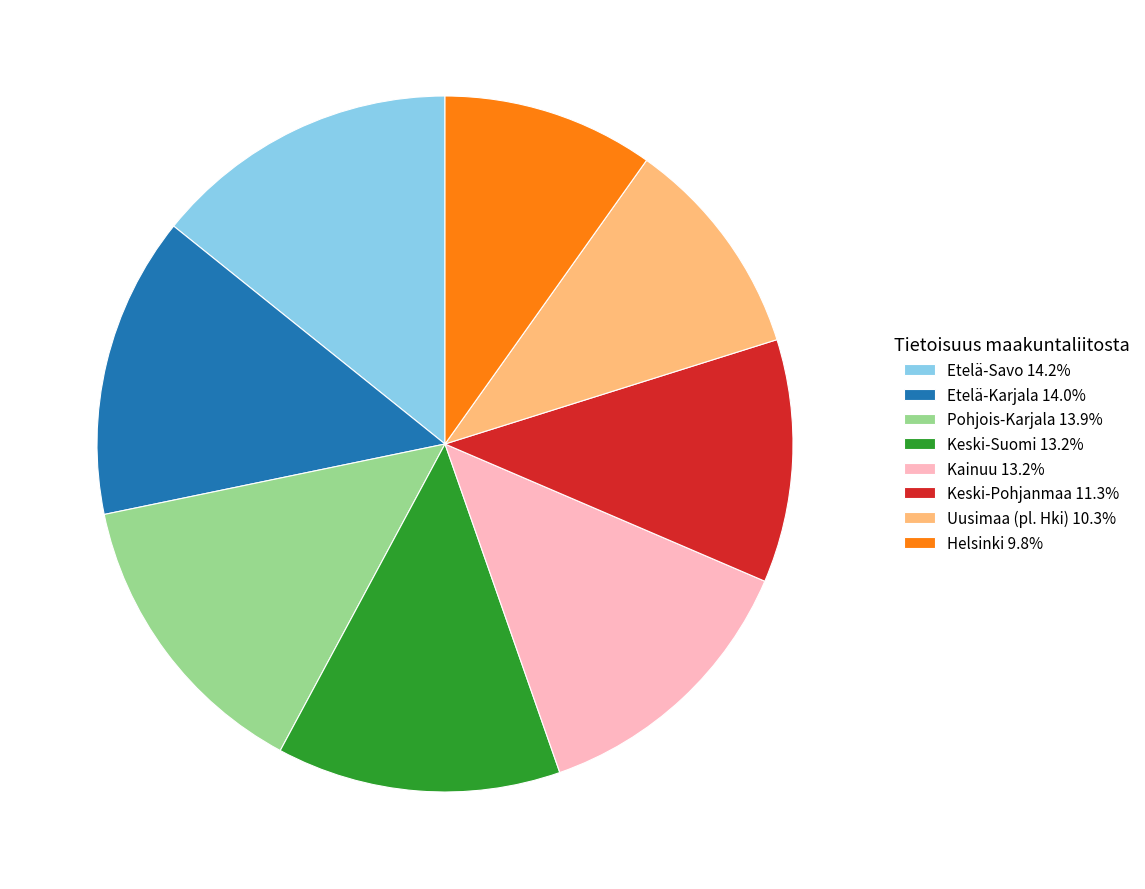

Does Keski-Pohjanmaa 11.3% represent more than half of the total?

No